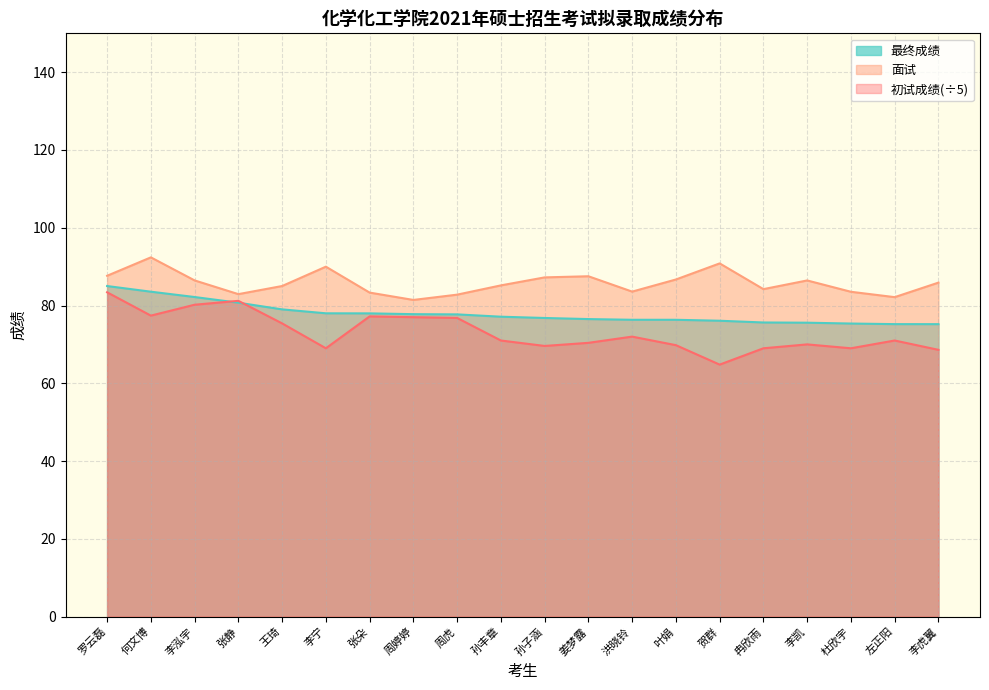

How many lines are shown in the chart?

3